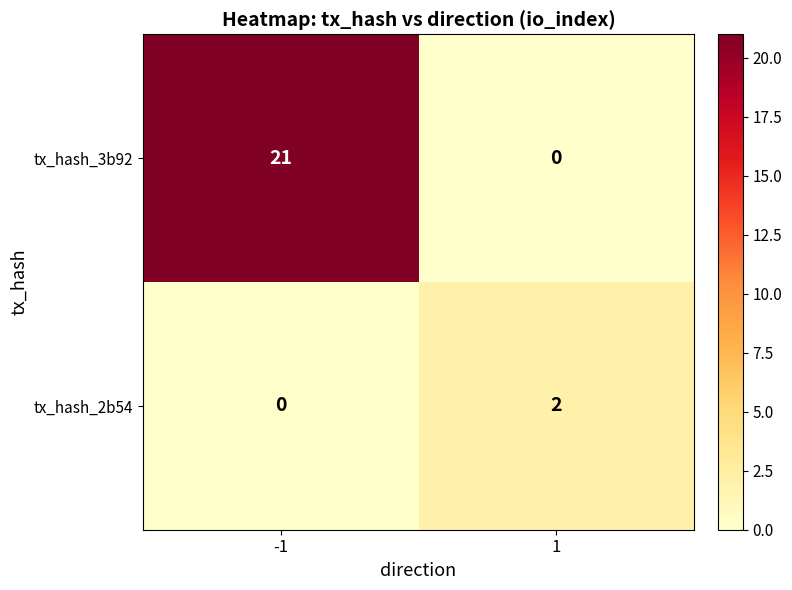

The tx_hash_2b54 series shows 0 at -1. True or false?

True